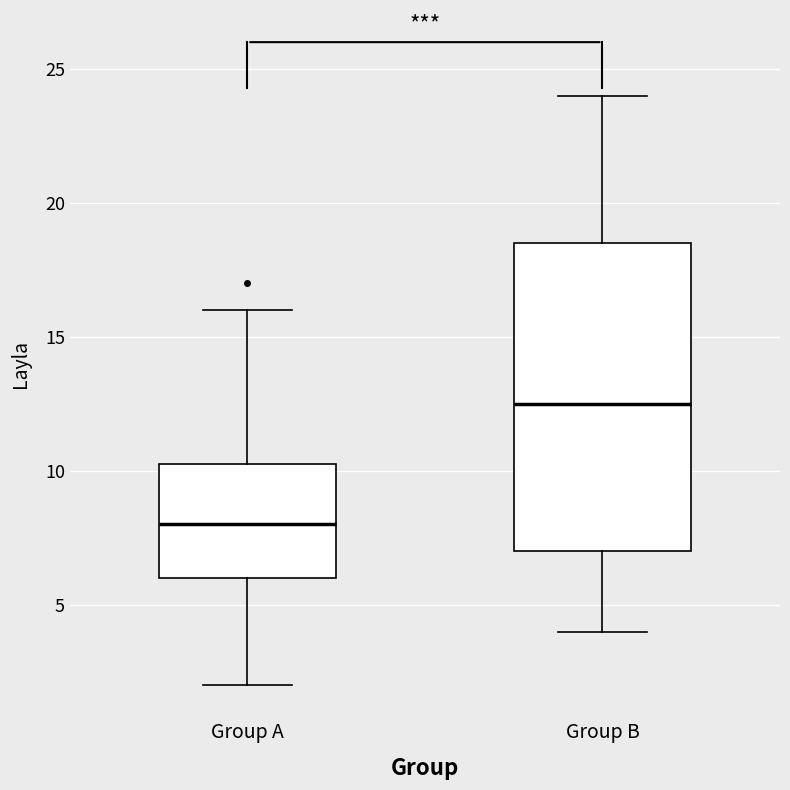

Comparing the boxes themselves (not the whiskers), which one is the tallest?

Group B